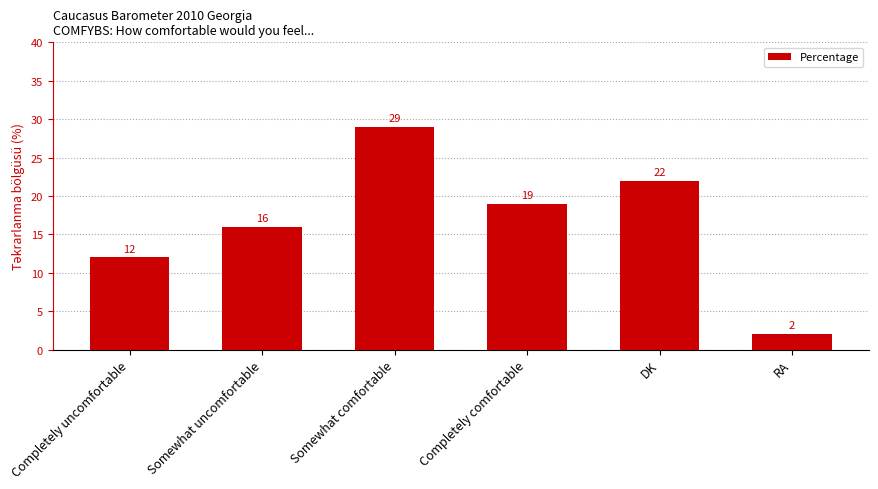

Approximately how many times larger is the value at Completely uncomfortable compared to Somewhat comfortable?

0.4